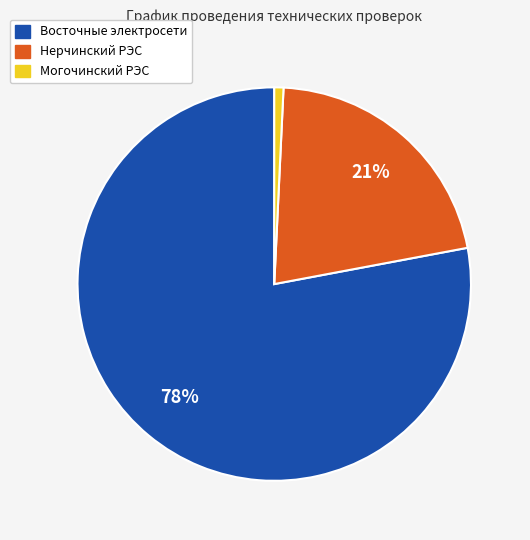

How many slices are in this pie chart?

3